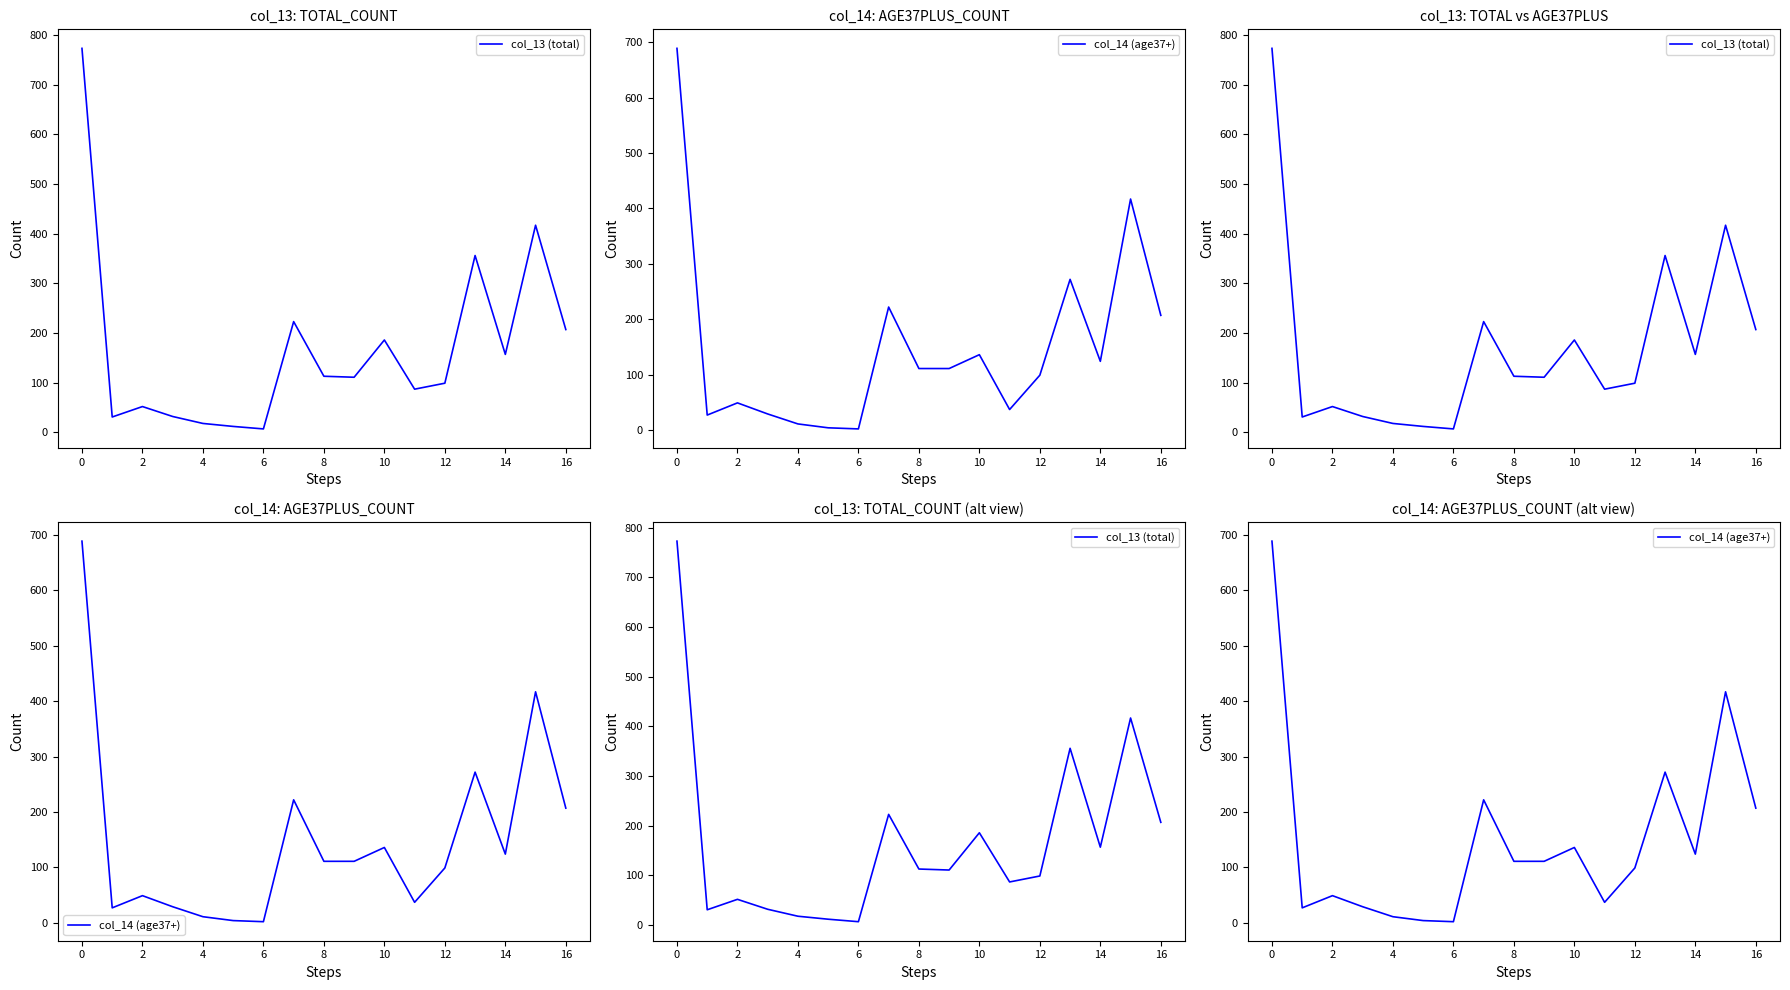

What is the value of the col_13 (total) point at the 9th from the left?

113